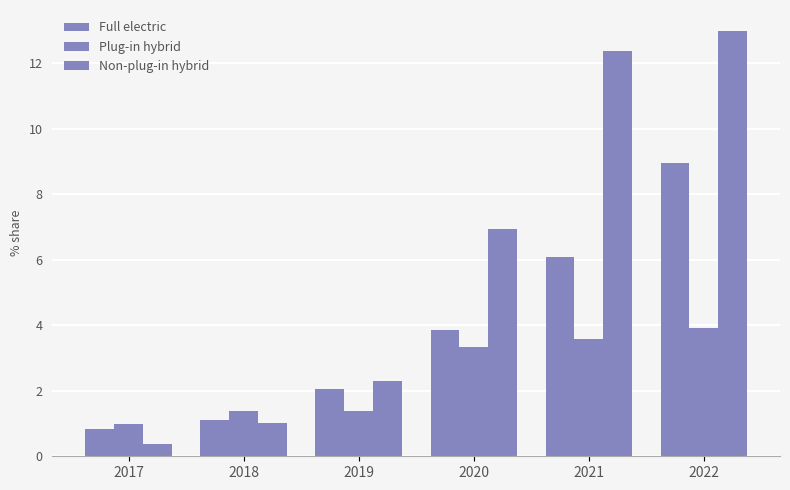

At how many categories does at least one series exceed 12?

2